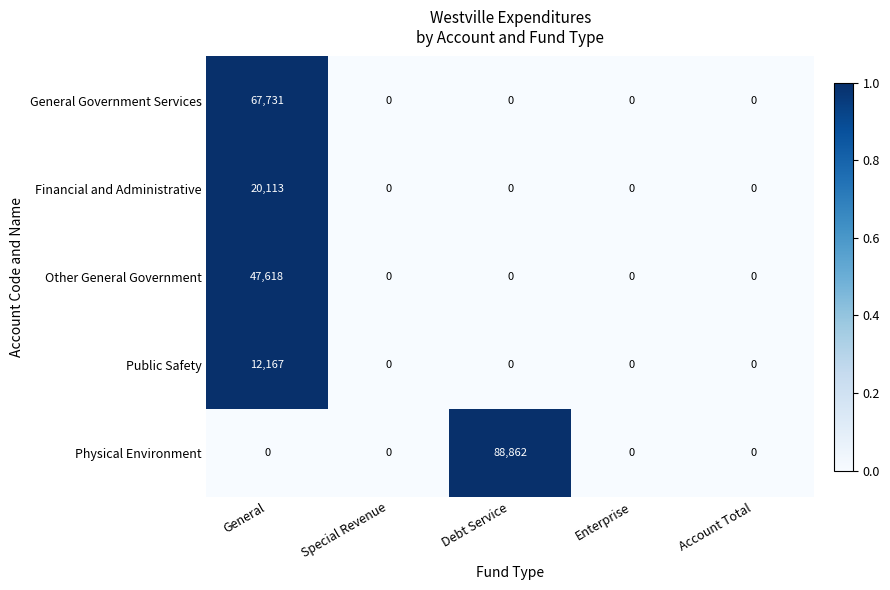

Which series has the largest range (max minus min)?

Physical Environment